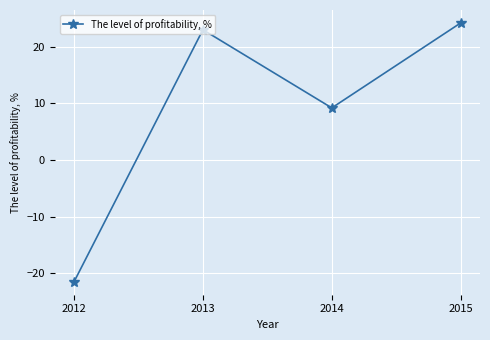

Rank the categories by value from highest to lowest.

2015, 2013, 2014, 2012